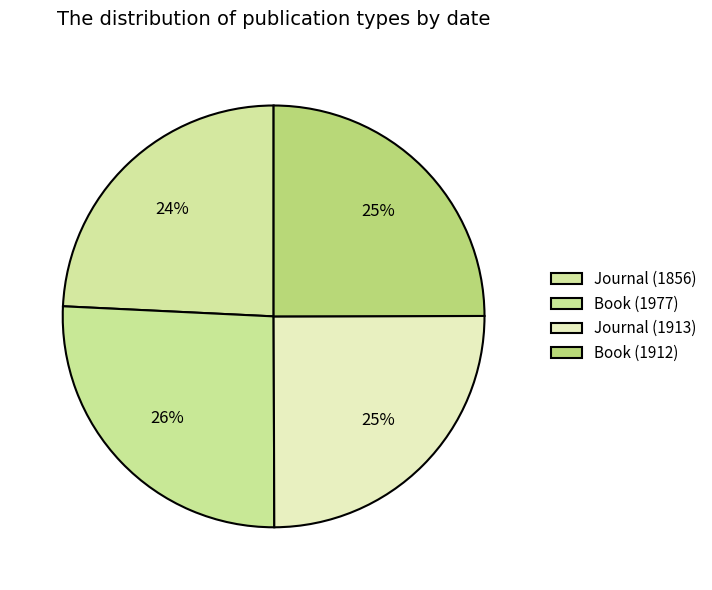

Rank the categories by value from lowest to highest.

Journal (1856), Book (1912), Journal (1913), Book (1977)